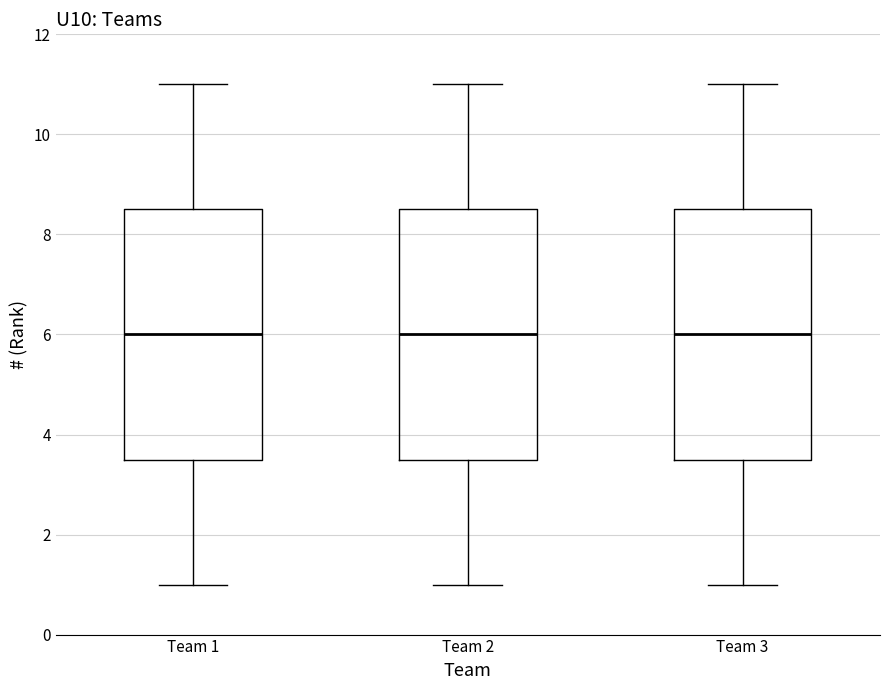

Where is the upper edge of the box for Team 1 on the y-axis? The values are not printed on the chart, so give them approximately, as read against the axis.

8.6